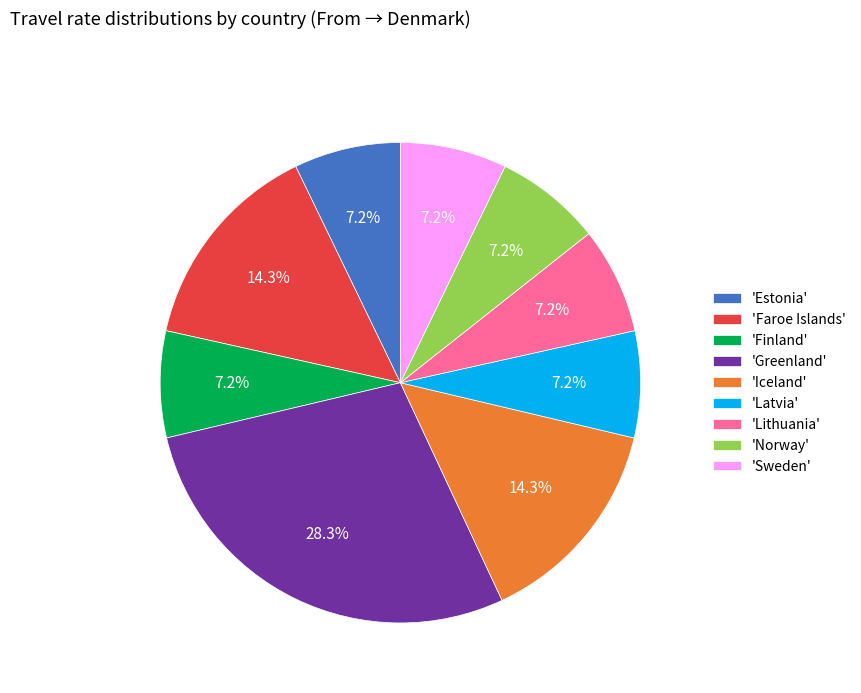

Does 'Faroe Islands' account for over 50% of the chart?

No